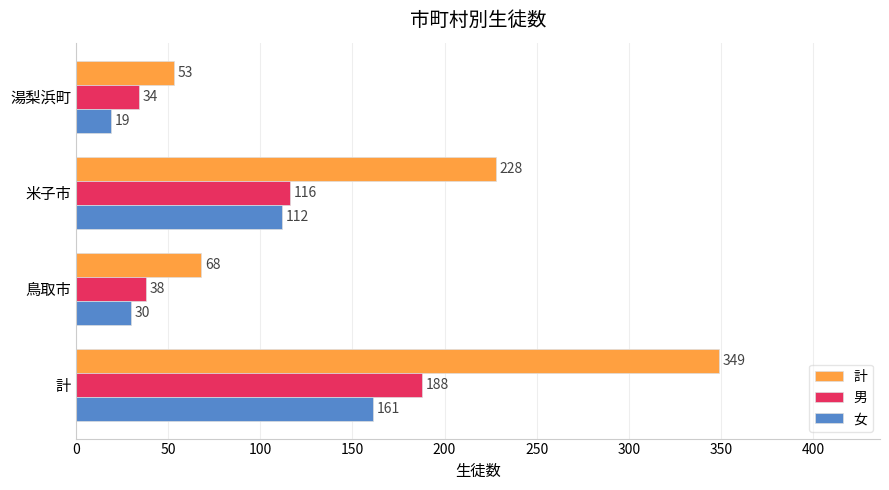

Which label corresponds to the smallest value in the chart?

湯梨浜町